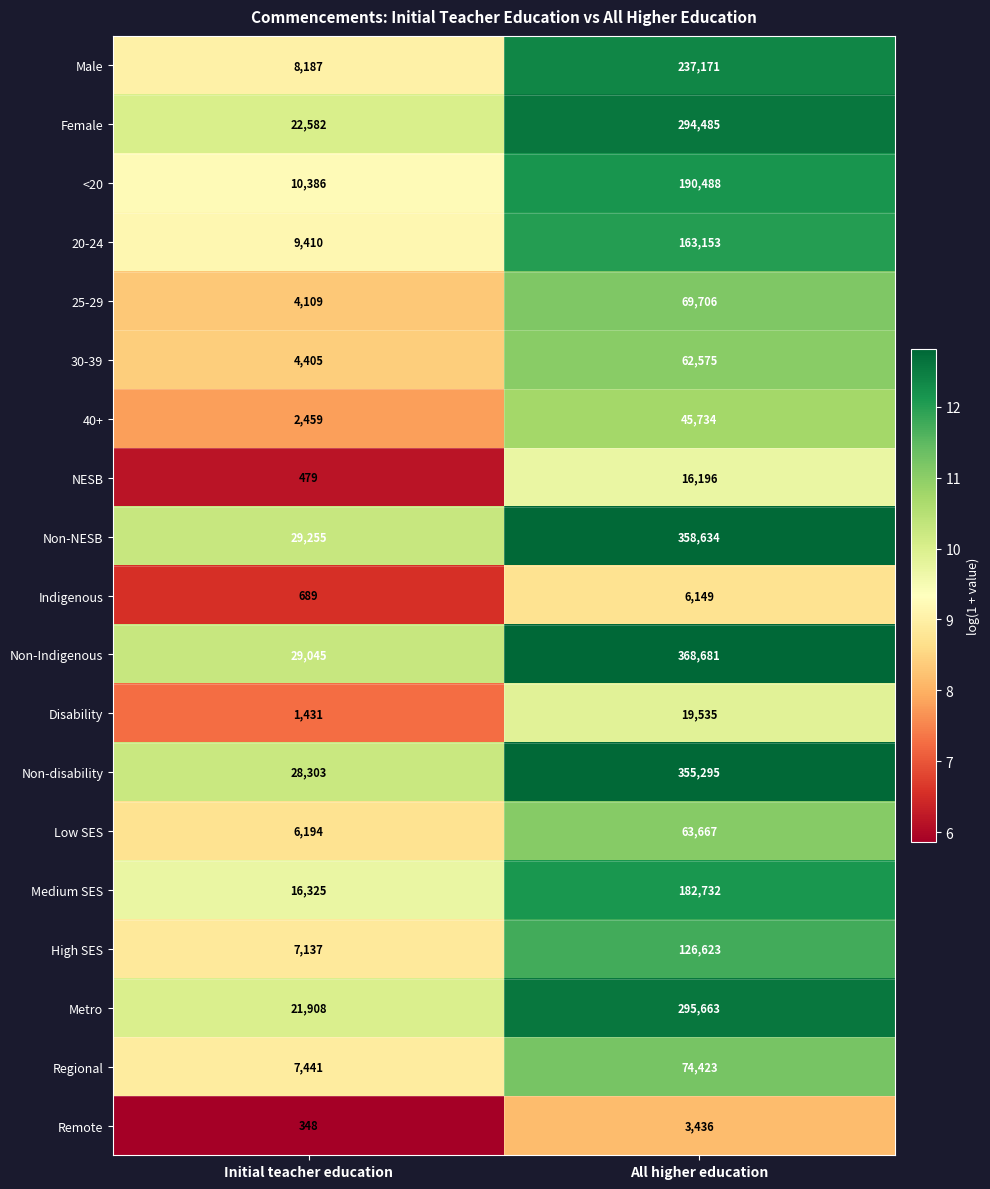

At Initial teacher education, list the series in order from largest to smallest.

Non-NESB, Non-Indigenous, Non-disability, Female, Metro, Medium SES, <20, 20-24, Male, Regional, High SES, Low SES, 30-39, 25-29, 40+, Disability, Indigenous, NESB, Remote